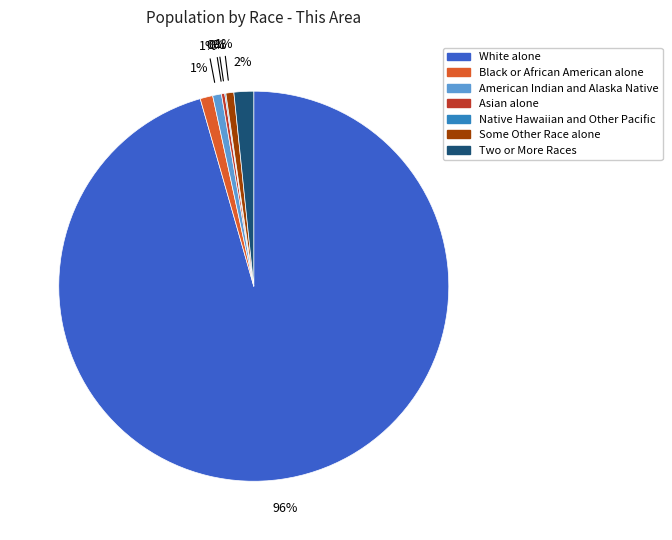

The Black or African American alone slice represents 1% of the pie. True or false?

True